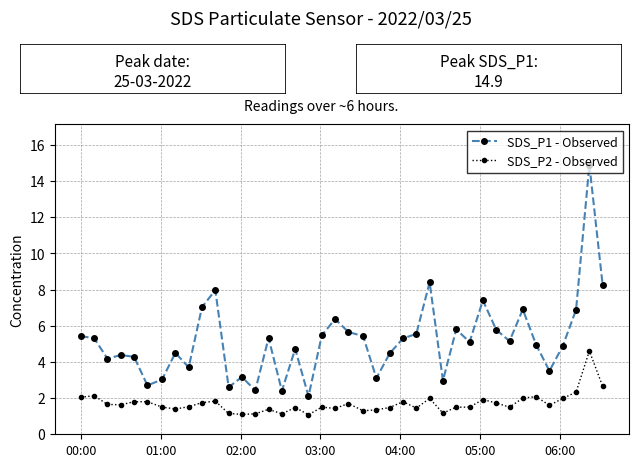

What is the value of the SDS_P1 - Observed point at the 36th from the left?

3.5